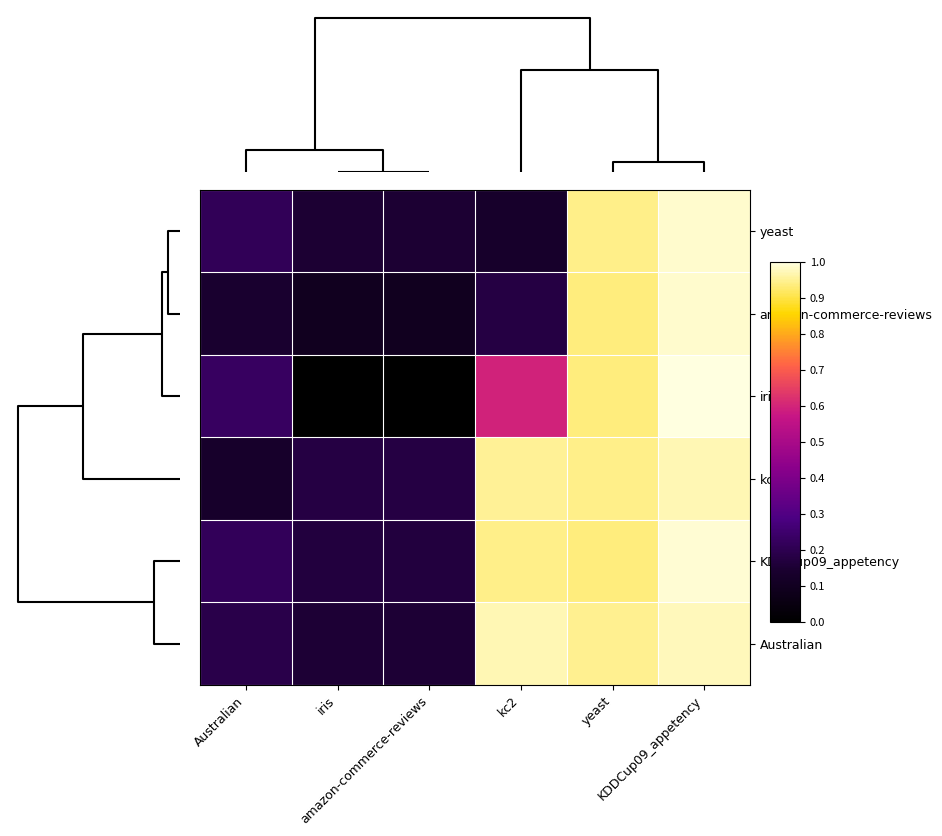

Which series has the largest range (max minus min)?

iris